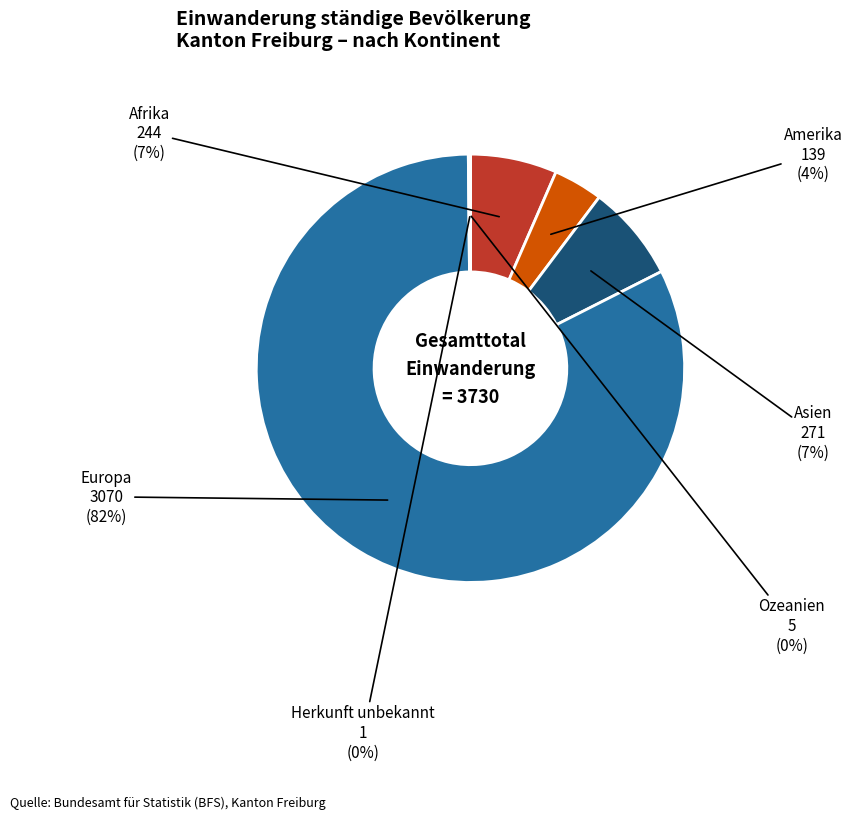

To the nearest percent, what is the difference between the largest and smallest slice percentages?

82%